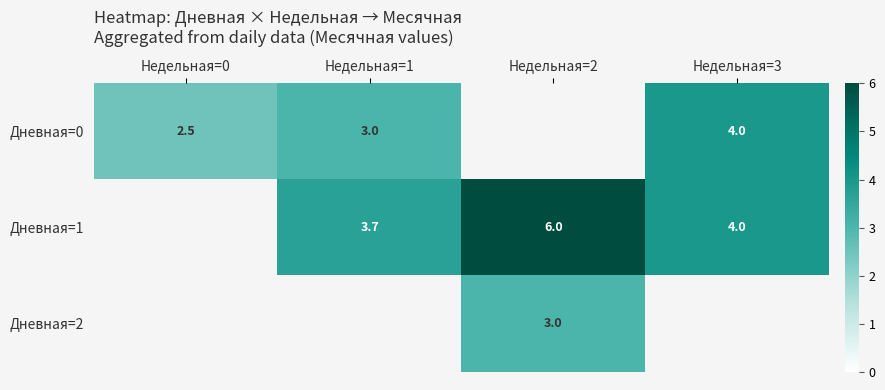

What is the spread (max minus min) of values at Недельная=1?

0.7